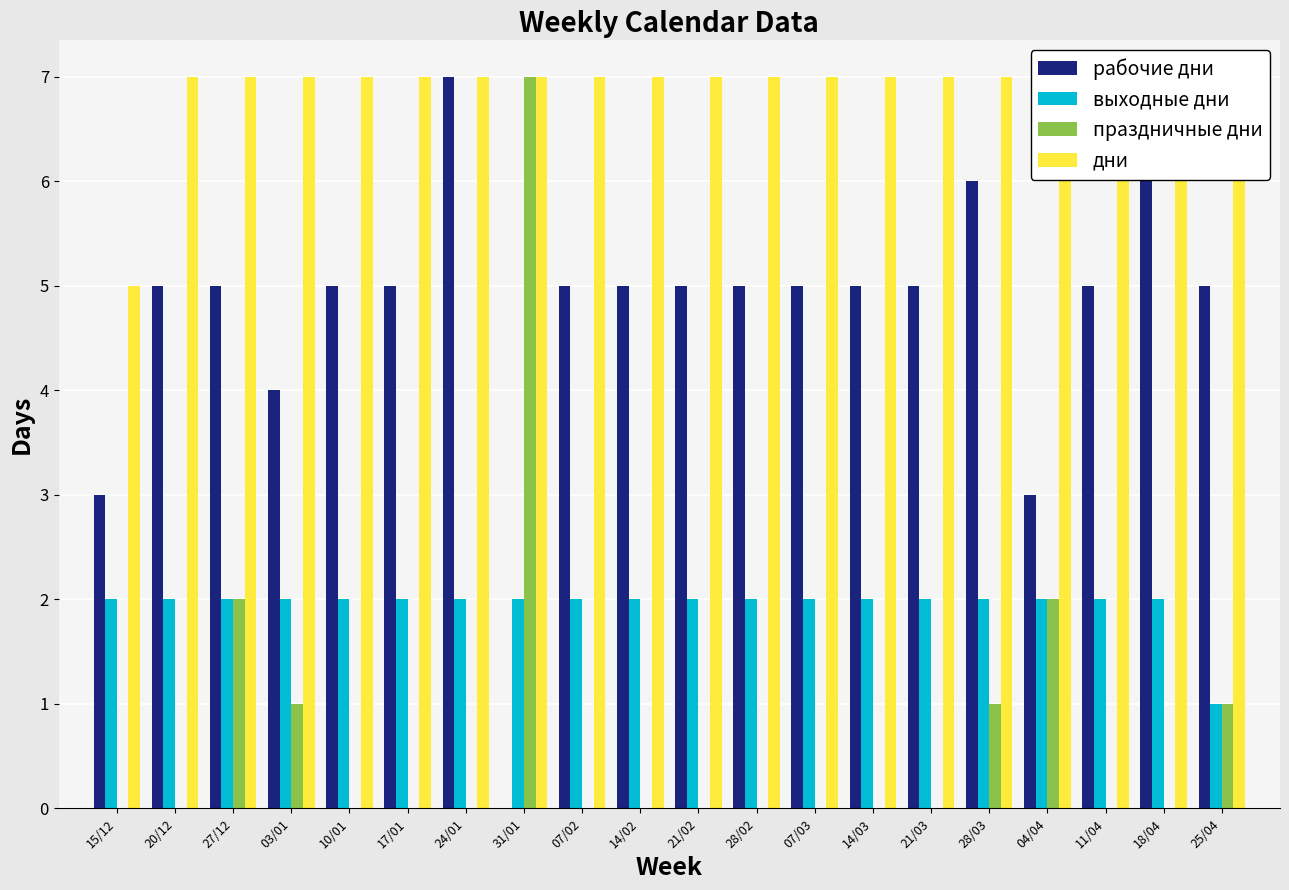

At 21/03, list the series in order from largest to smallest.

дни, рабочие дни, выходные дни, праздничные дни